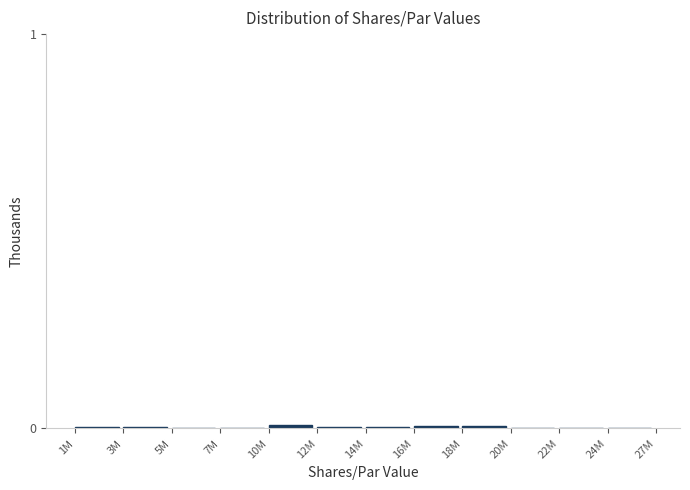

The value at 1M is 0.0. True or false?

True